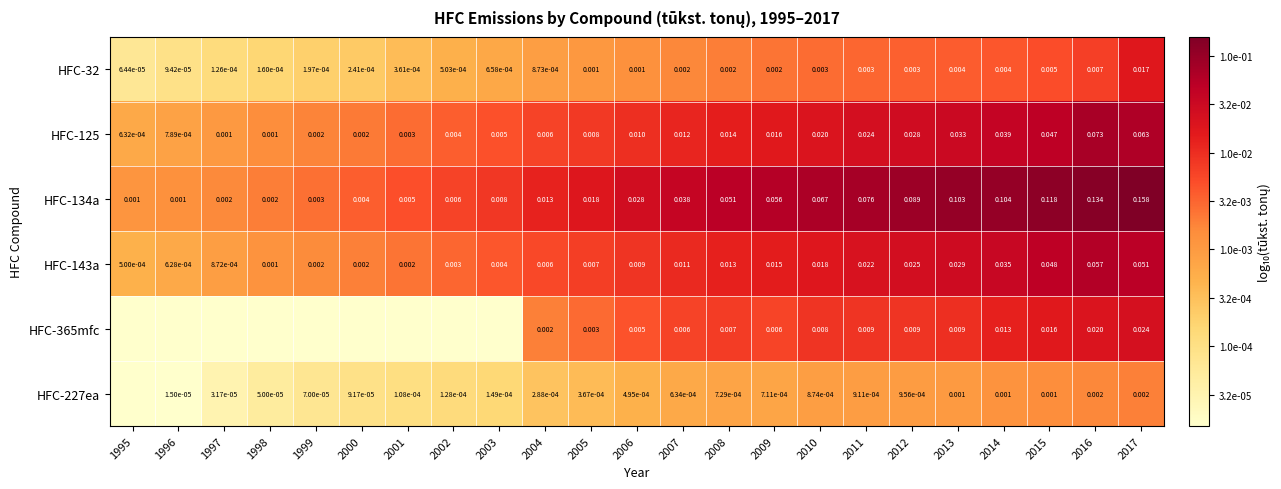

Is the value of HFC-32 at 1998 greater than the value of HFC-134a at 2013?

No